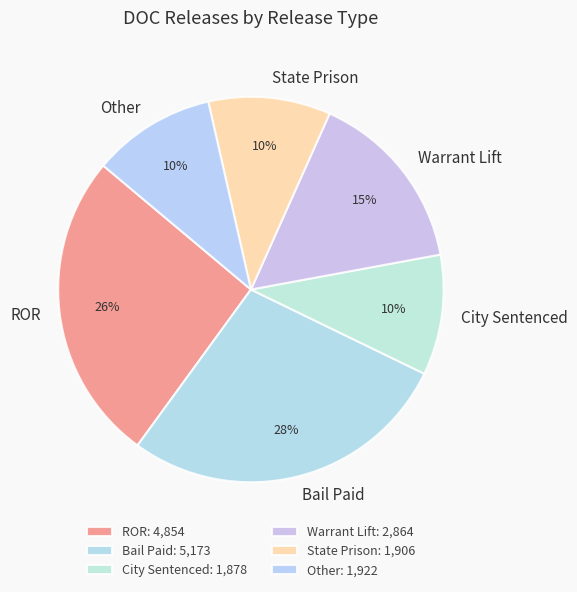

Is it true that City Sentenced is 10% of the pie?

True